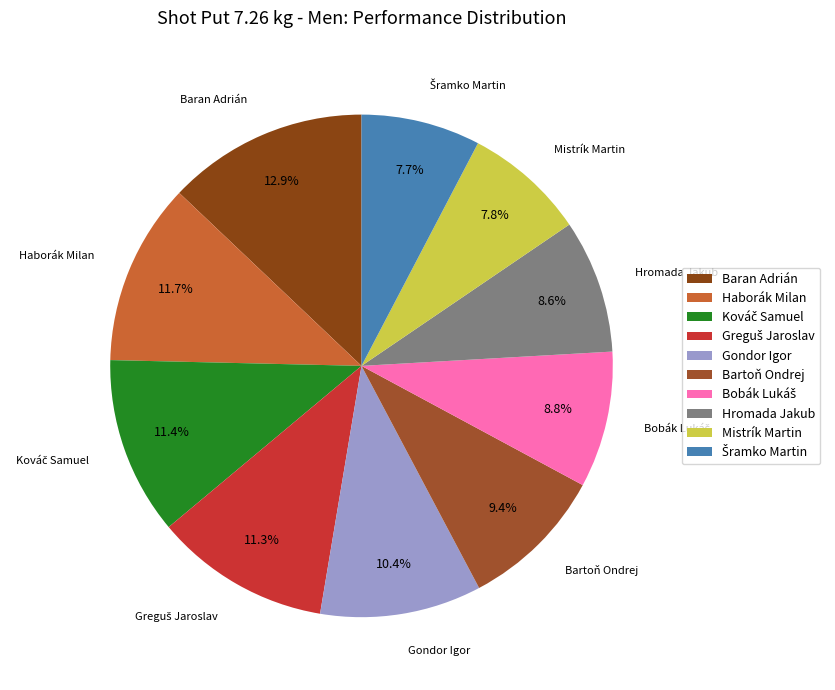

Does Hromada Jakub account for over 50% of the chart?

No